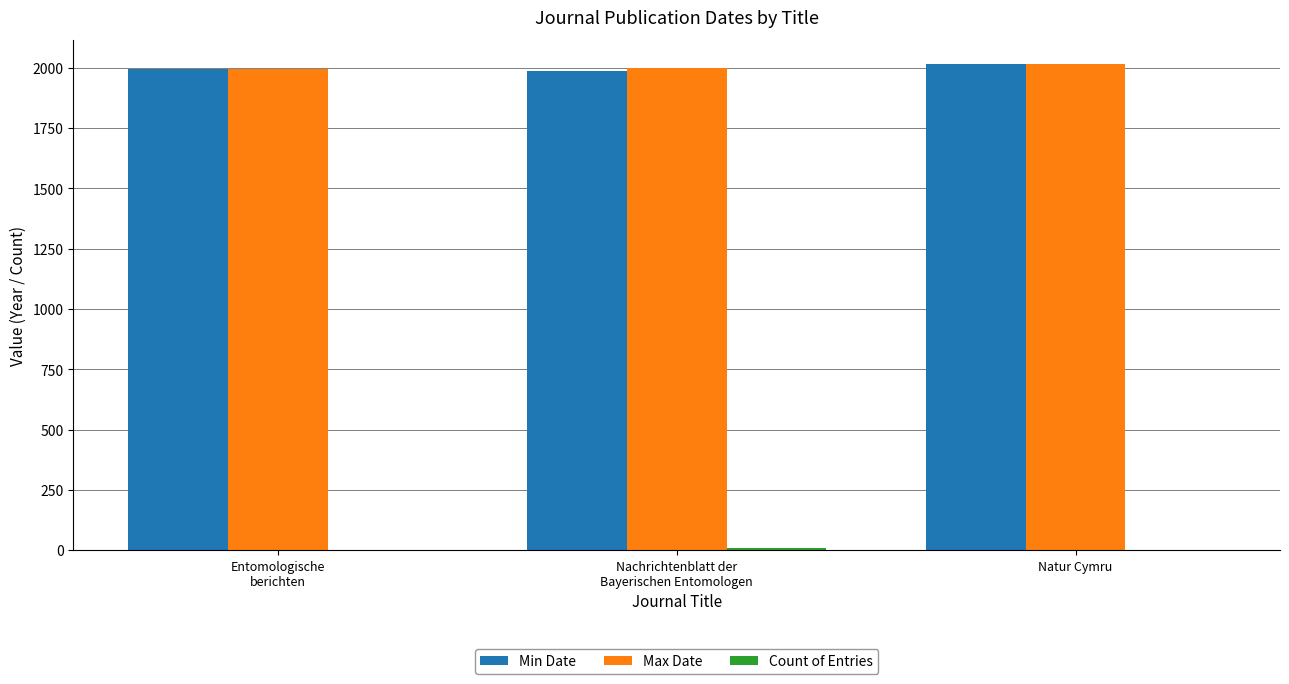

At which label does Min Date reach its peak?

Natur Cymru